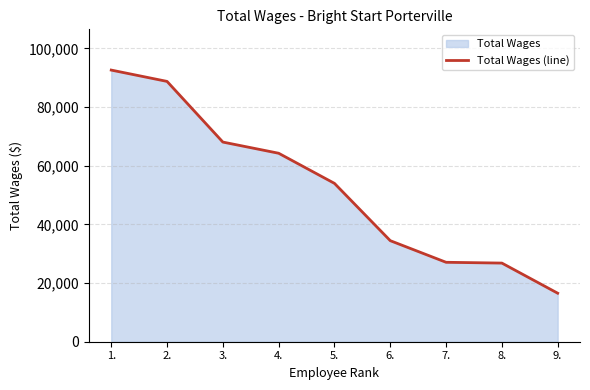

What is the label of the 5th point from the right?

5.